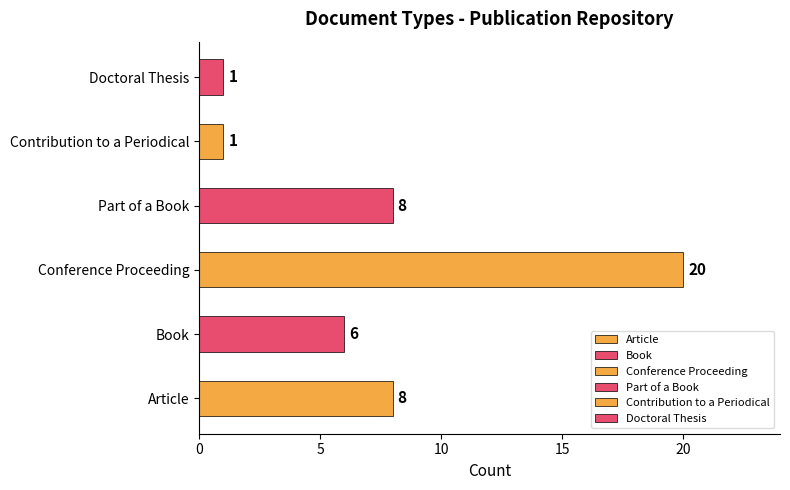

What is the average value?

7